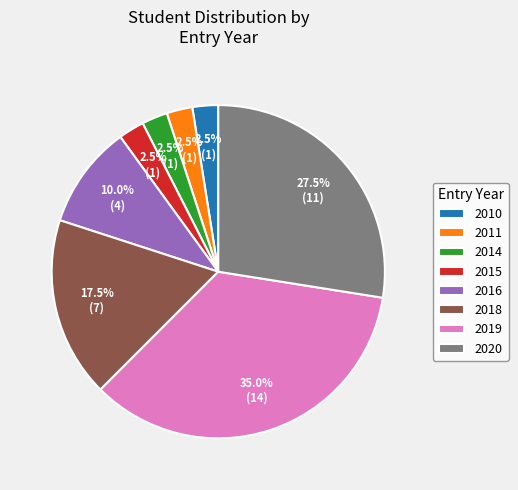

Which has a higher value, 2018 or 2016?

2018